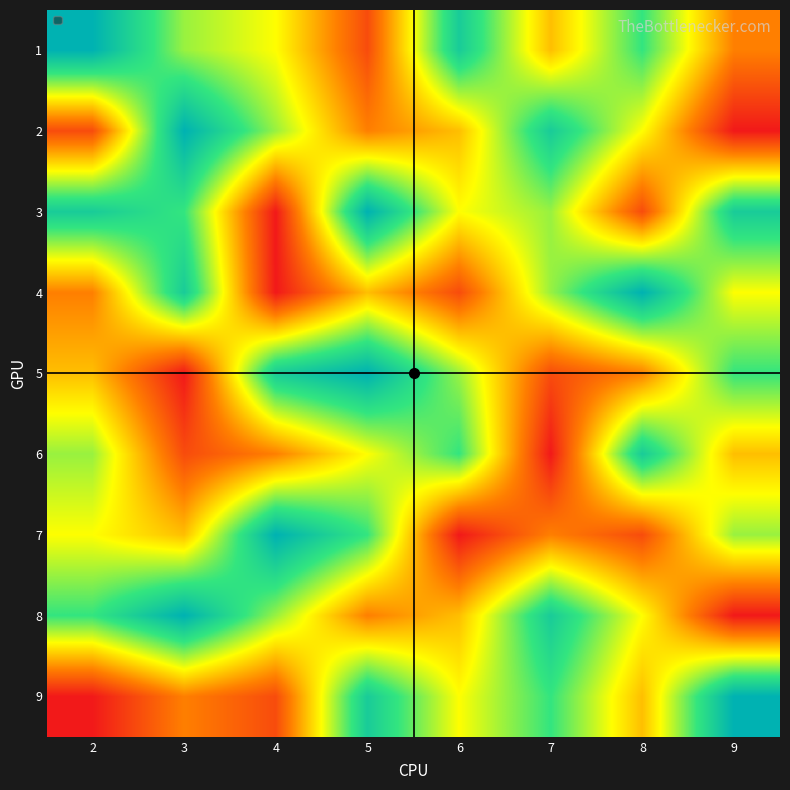

Reading right to left, list all the values displayed in this chart.

1: 9=3	8=7	7=4	6=8	5=2	4=5	3=6	2=9
2: 9=1	8=5	7=8	6=4	5=3	4=6	3=9	2=2
3: 9=8	8=2	7=6	6=5	5=9	4=1	3=7	2=8
4: 9=5	8=9	7=6	6=2	5=4	4=1	3=8	2=3
5: 9=7	8=3	7=2	6=6	5=9	4=8	3=1	2=4
6: 9=4	8=8	7=1	6=7	5=5	4=3	3=2	2=6
7: 9=6	8=2	7=3	6=1	5=7	4=9	3=4	2=5
8: 9=1	8=5	7=8	6=4	5=3	4=6	3=9	2=7
9: 9=9	8=4	7=7	6=5	5=8	4=2	3=3	2=1